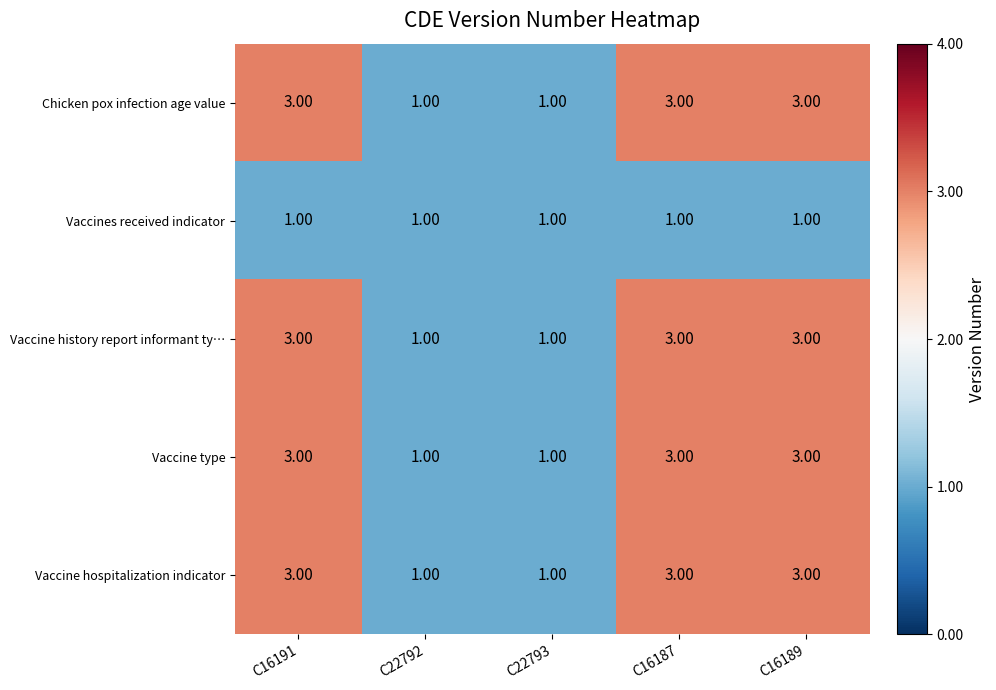

What is the sum of all Vaccine hospitalization indicator values?

11